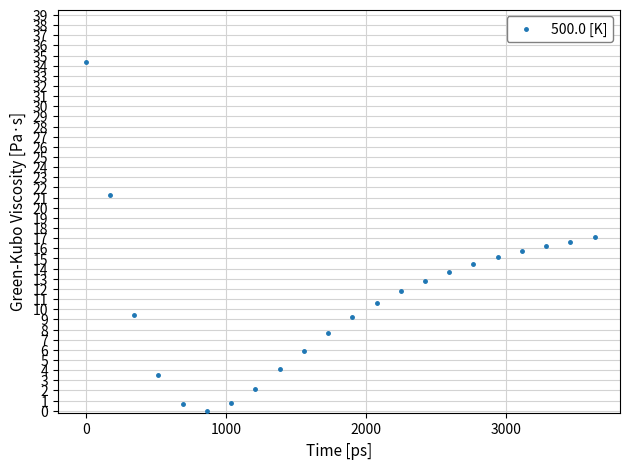

What is the range of Y values (max minus min)?

34.4